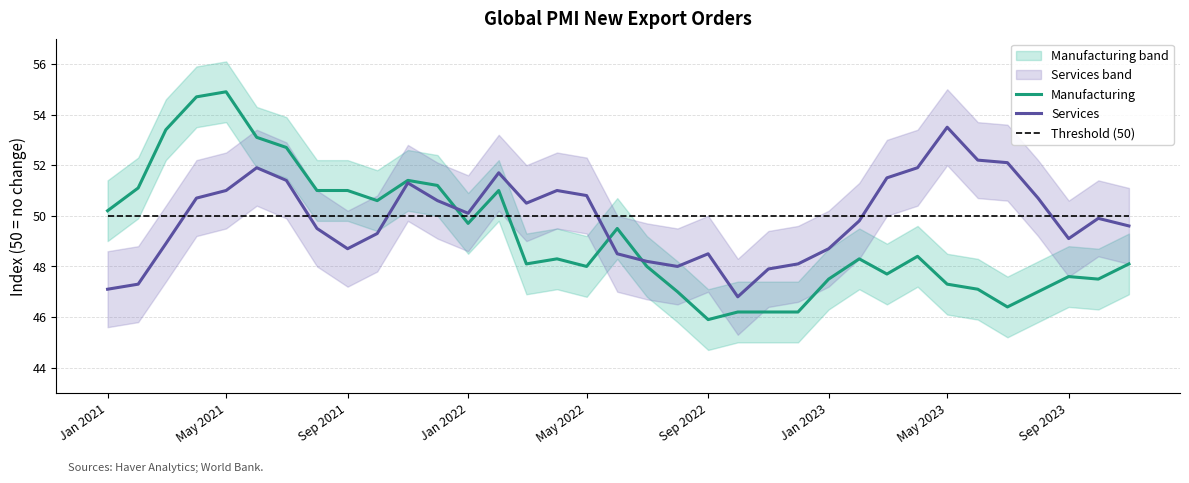

The Threshold (50) series shows 17.4 at Jan 2021. True or false?

False